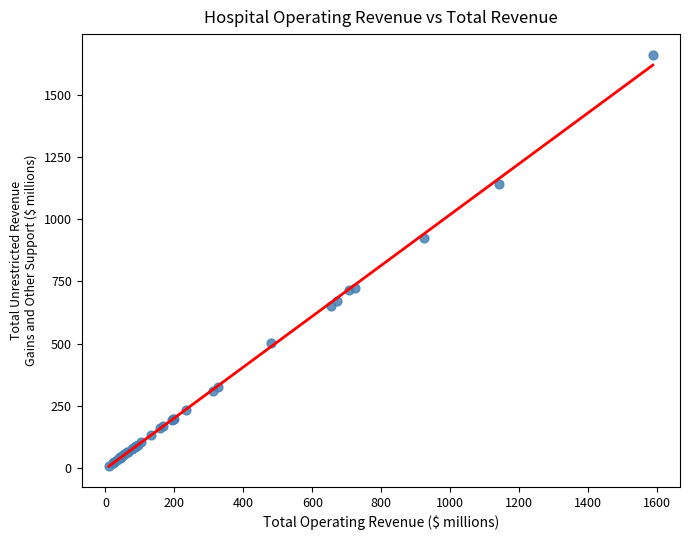

What Y value in the scatter plot is closest to 835?

923.1